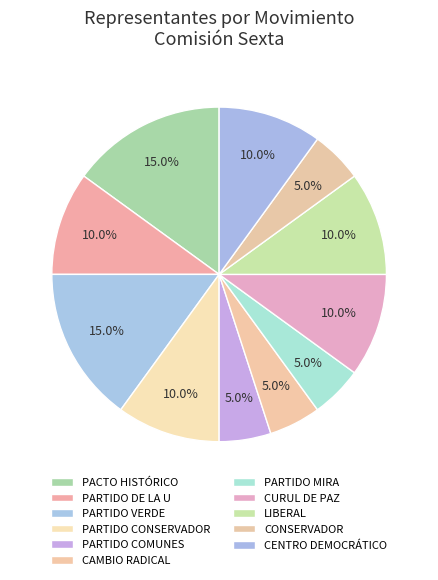

What percentage is the PARTIDO DE LA U slice, to the nearest percent?

10%